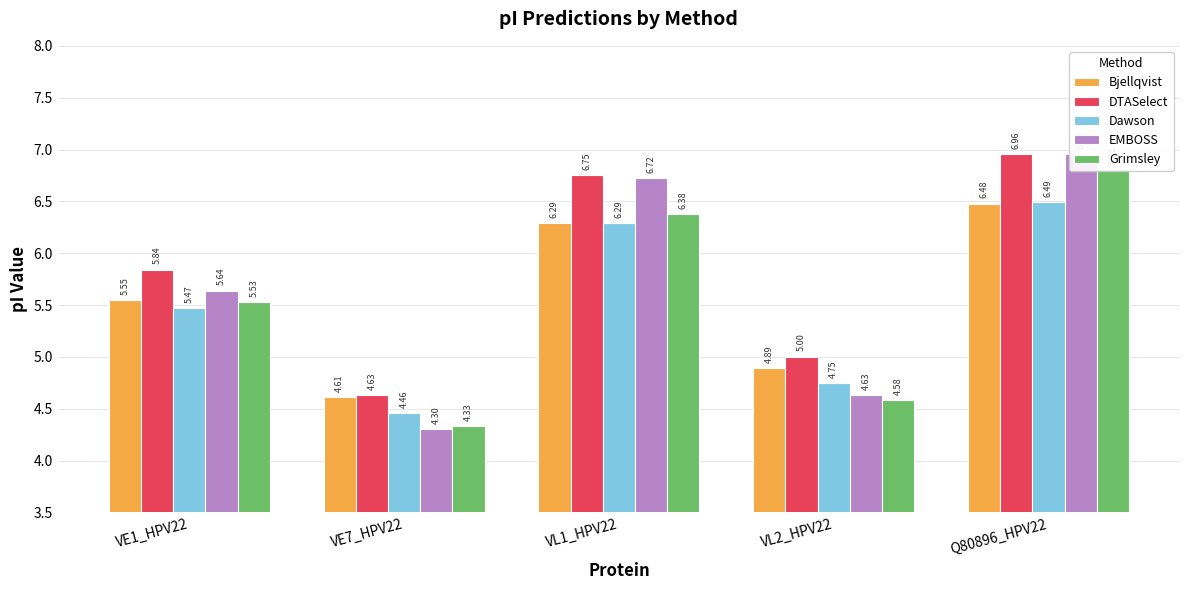

Reading left to right, what are all the values shown in this chart?

Bjellqvist: VE1_HPV22=5.5	VE7_HPV22=4.6	VL1_HPV22=6.3	VL2_HPV22=4.9	Q80896_HPV22=6.5
DTASelect: VE1_HPV22=5.8	VE7_HPV22=4.6	VL1_HPV22=6.8	VL2_HPV22=5.0	Q80896_HPV22=7.0
Dawson: VE1_HPV22=5.5	VE7_HPV22=4.5	VL1_HPV22=6.3	VL2_HPV22=4.7	Q80896_HPV22=6.5
EMBOSS: VE1_HPV22=5.6	VE7_HPV22=4.3	VL1_HPV22=6.7	VL2_HPV22=4.6	Q80896_HPV22=7.0
Grimsley: VE1_HPV22=5.5	VE7_HPV22=4.3	VL1_HPV22=6.4	VL2_HPV22=4.6	Q80896_HPV22=6.8